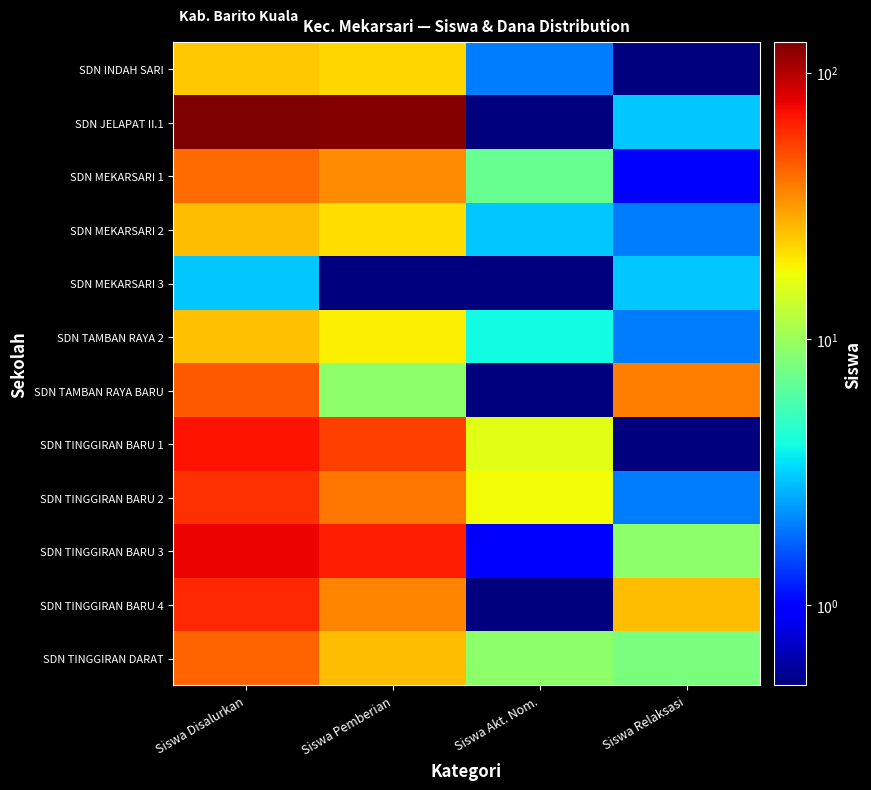

Which series has the largest total across all categories?

SDN JELAPAT II.1